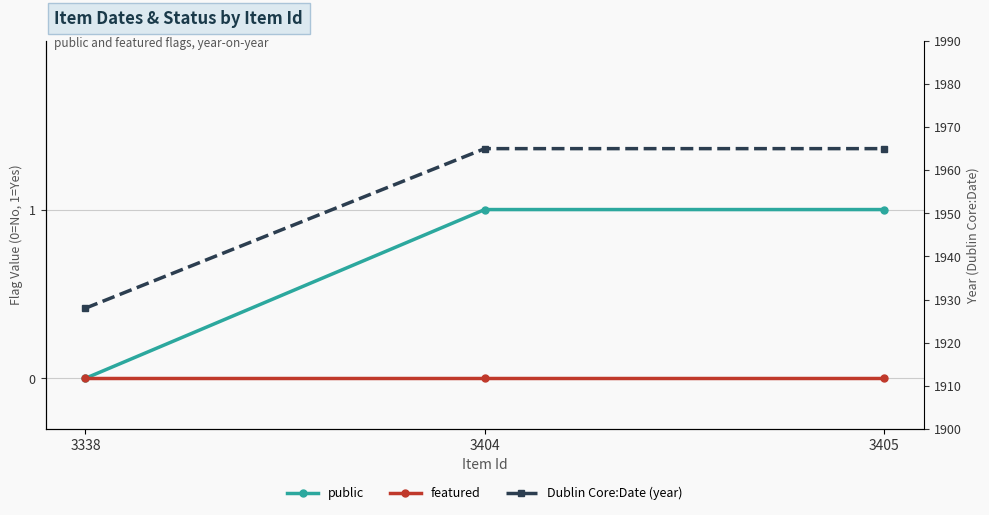

At 3405, list the series in order from smallest to largest.

featured, public, Dublin Core:Date (year)